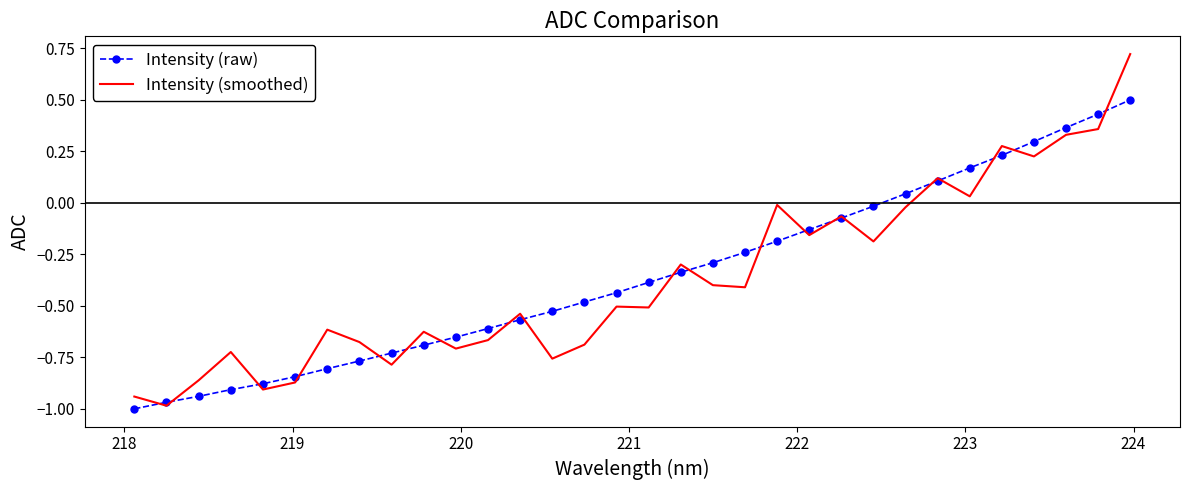

List the series in order of their peak value, lowest first.

Intensity (raw), Intensity (smoothed)